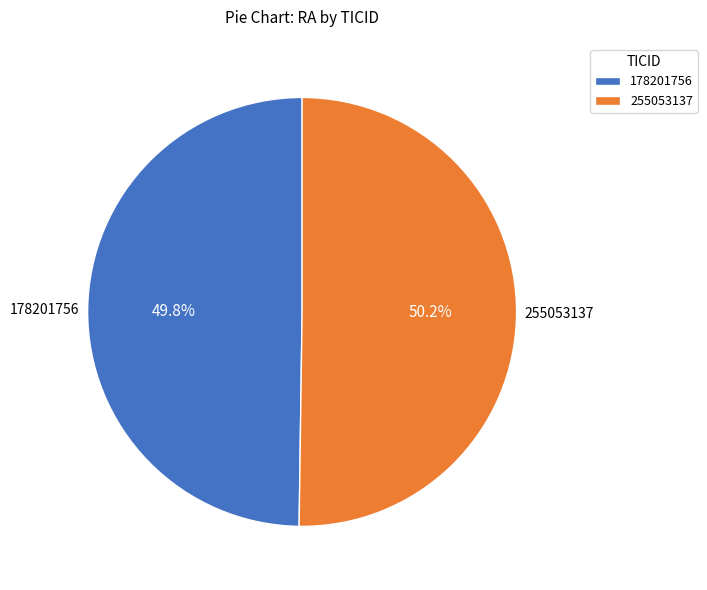

Does any single category account for the majority?

Yes